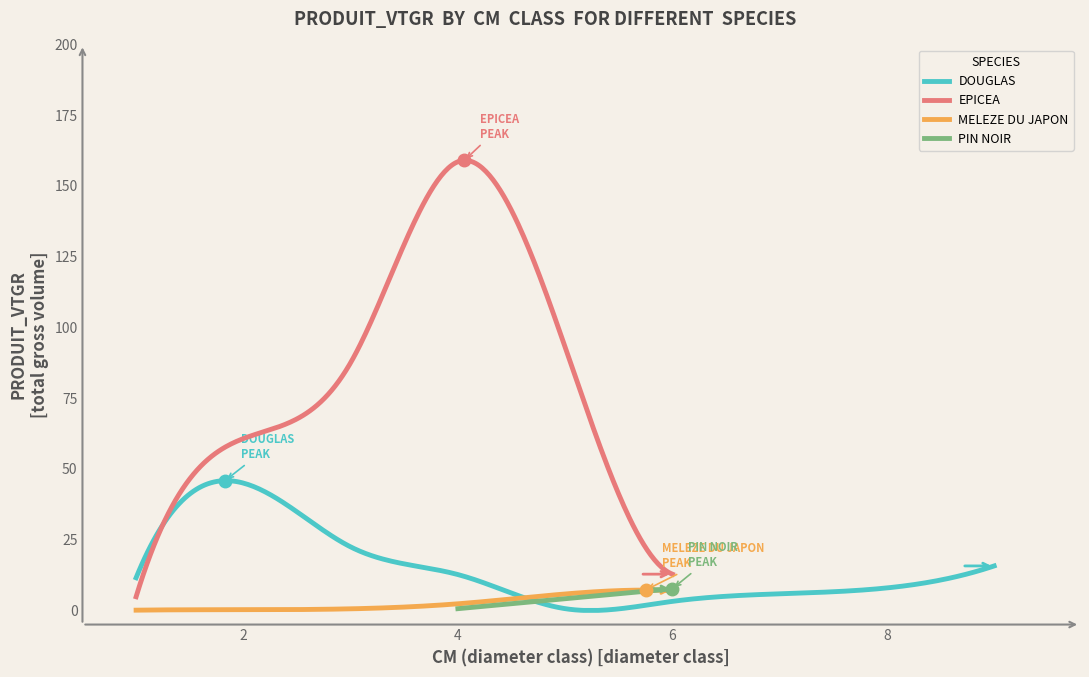

Which has a higher value, 6 or 5?

6